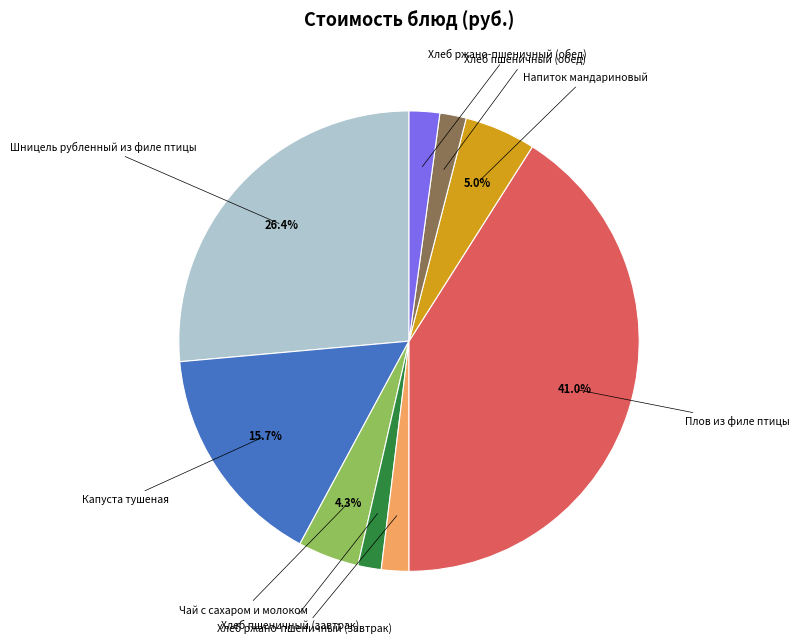

Is there a majority slice in this chart?

No